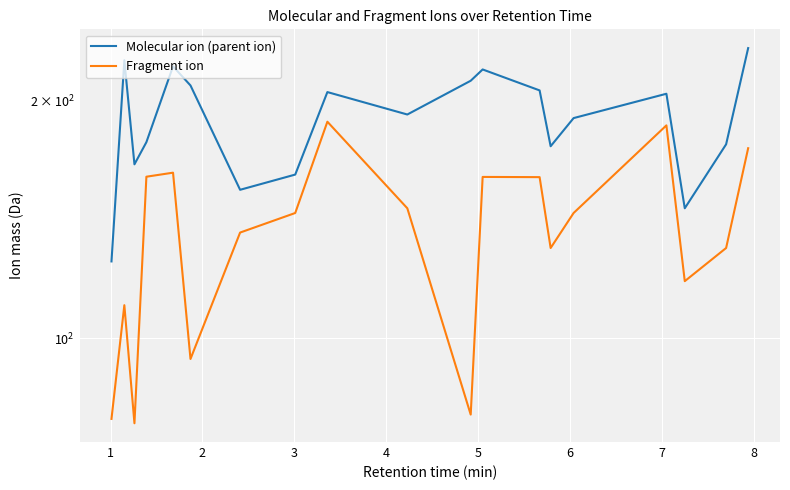

What is the difference between the highest and lowest values at 7?

17.1